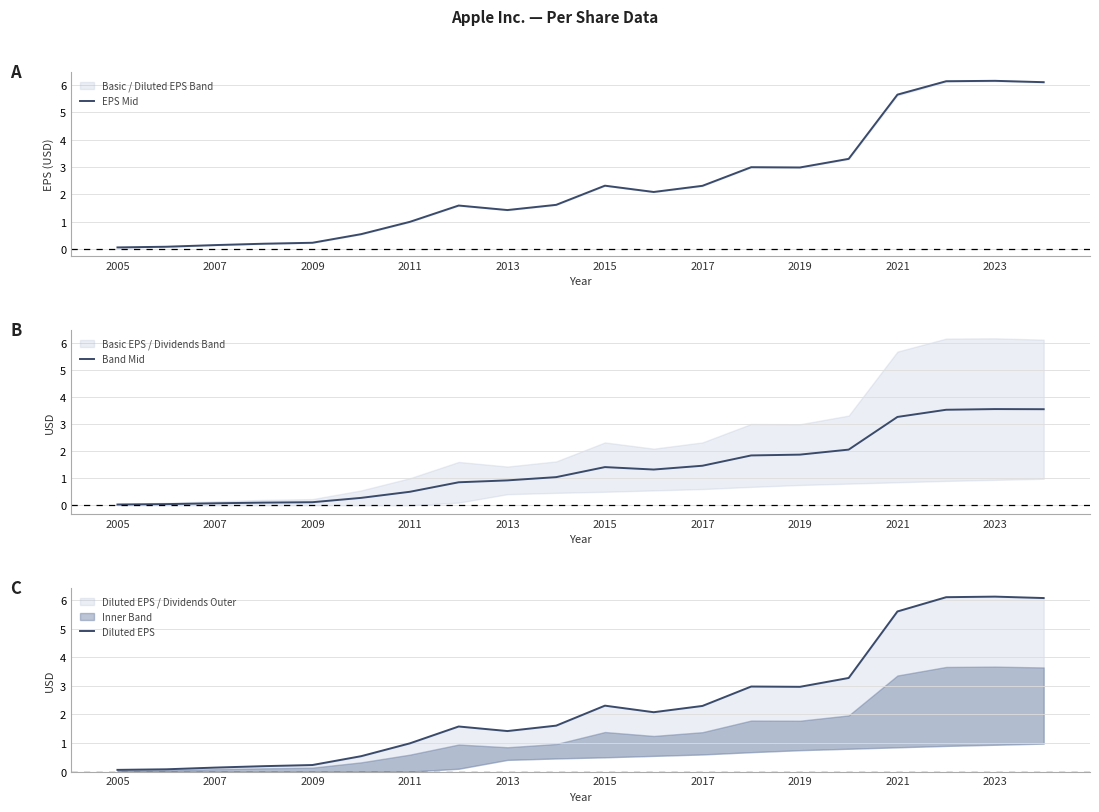

The value of Band Mid at 2009 is 0.1. True or false?

True